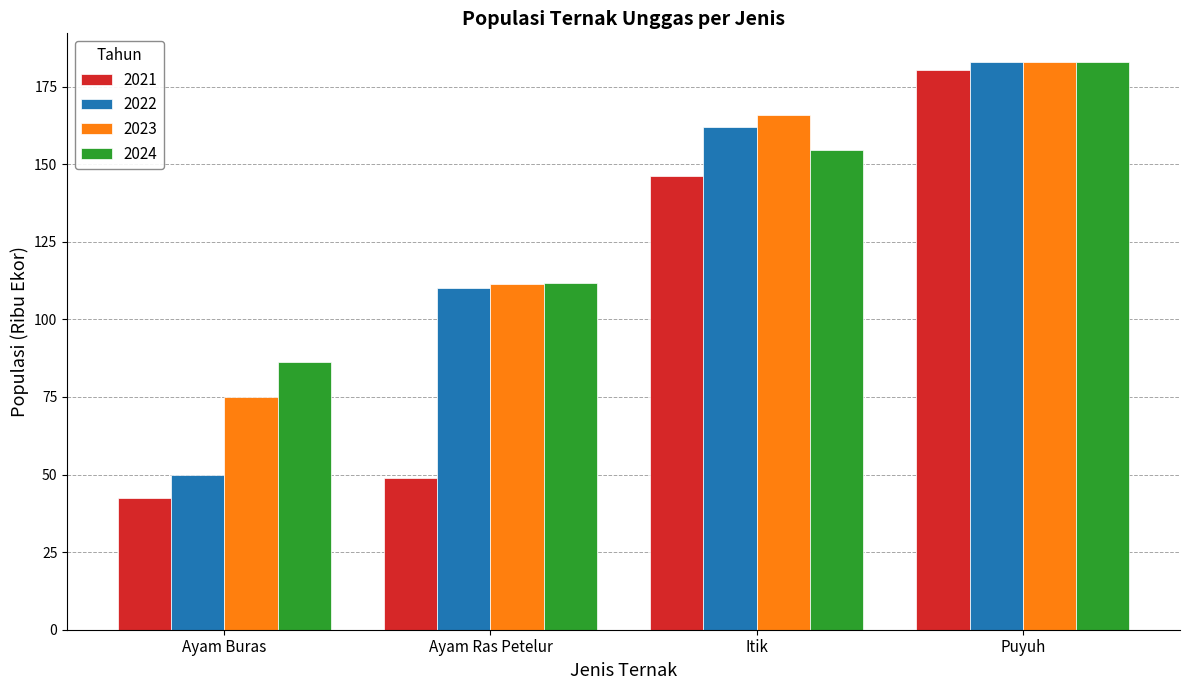

The 2022 series shows 67.1 at Ayam Buras. True or false?

False